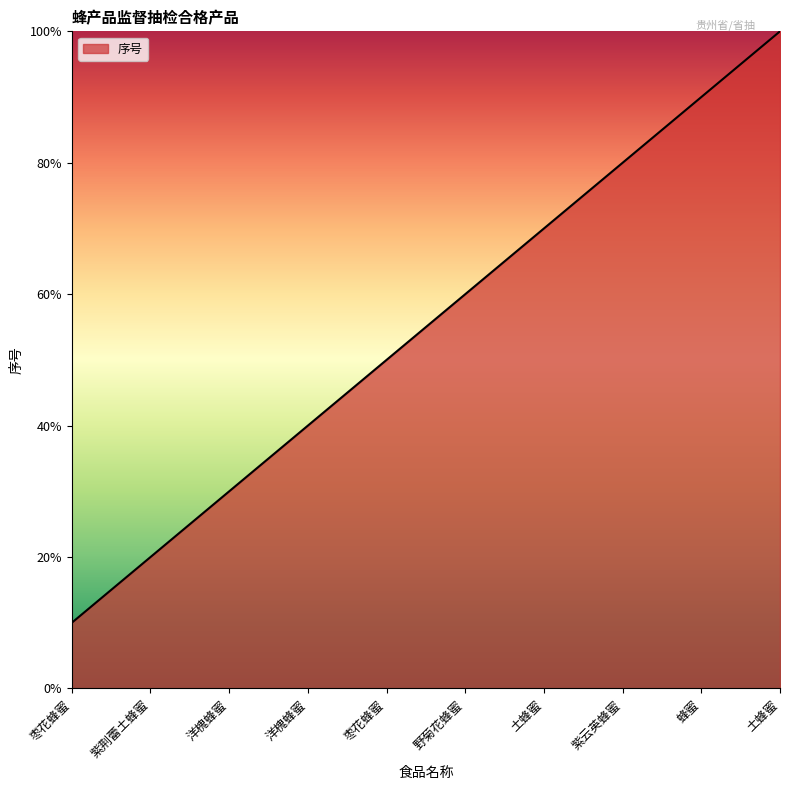

Does the chart display data point markers on the line(s)?

No